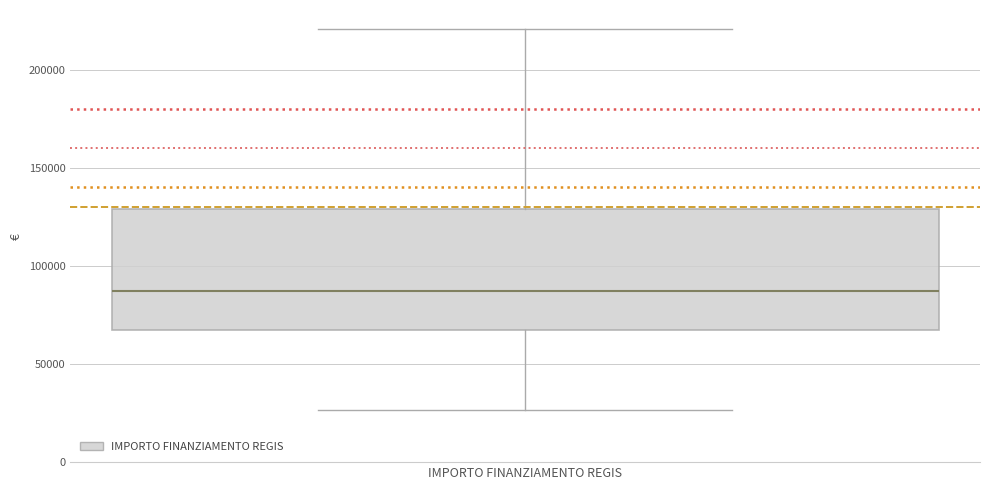

Read this box plot against the y-axis: the position of the median line, the range covered by the box, and the ends of both whiskers. The values are not printed on the chart, so give them approximately, as read against the axis.

median 85000, box 65000 to 130000, whiskers 25000 to 220000